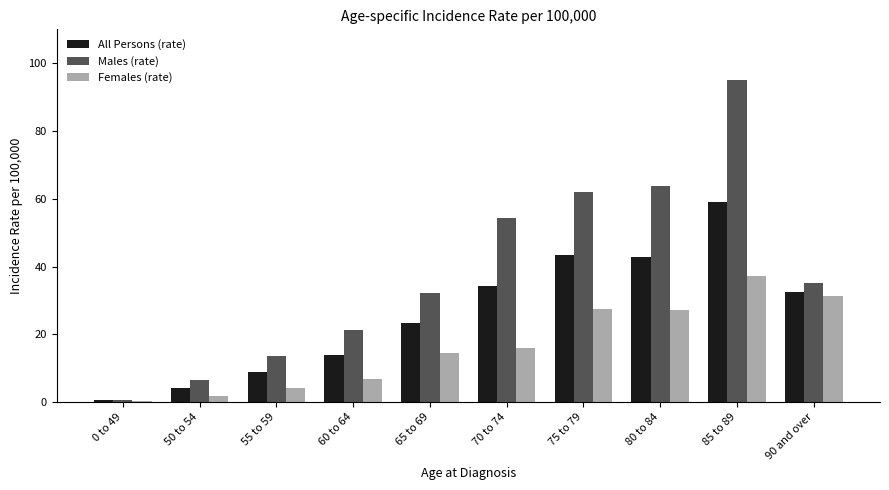

Which label corresponds to the smallest value in the chart?

0 to 49